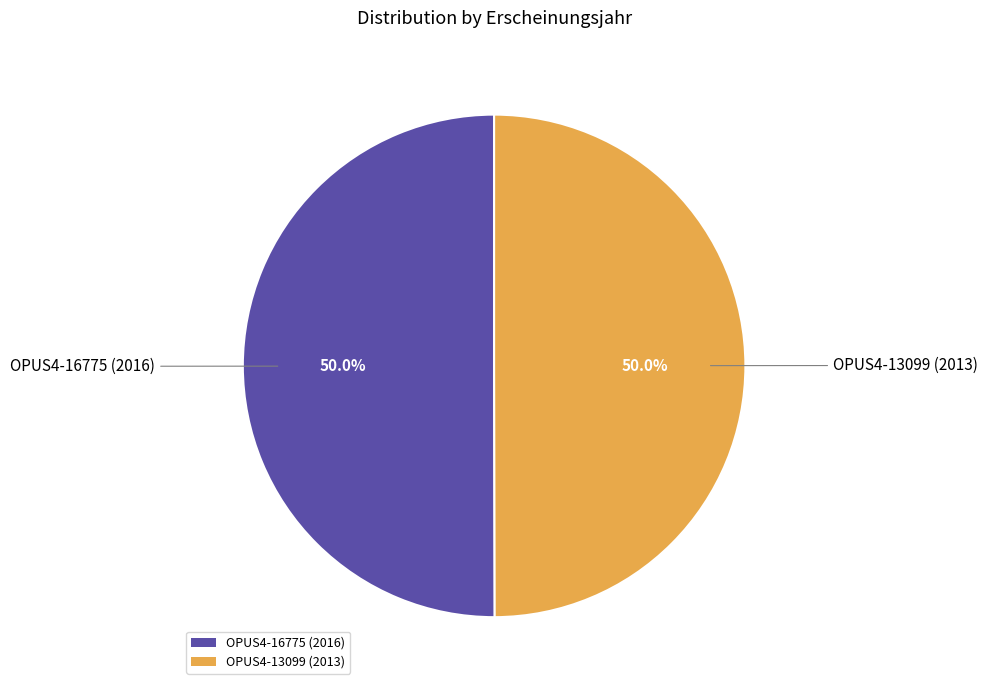

To the nearest percent, what portion does OPUS4-13099 (2013) represent?

50%